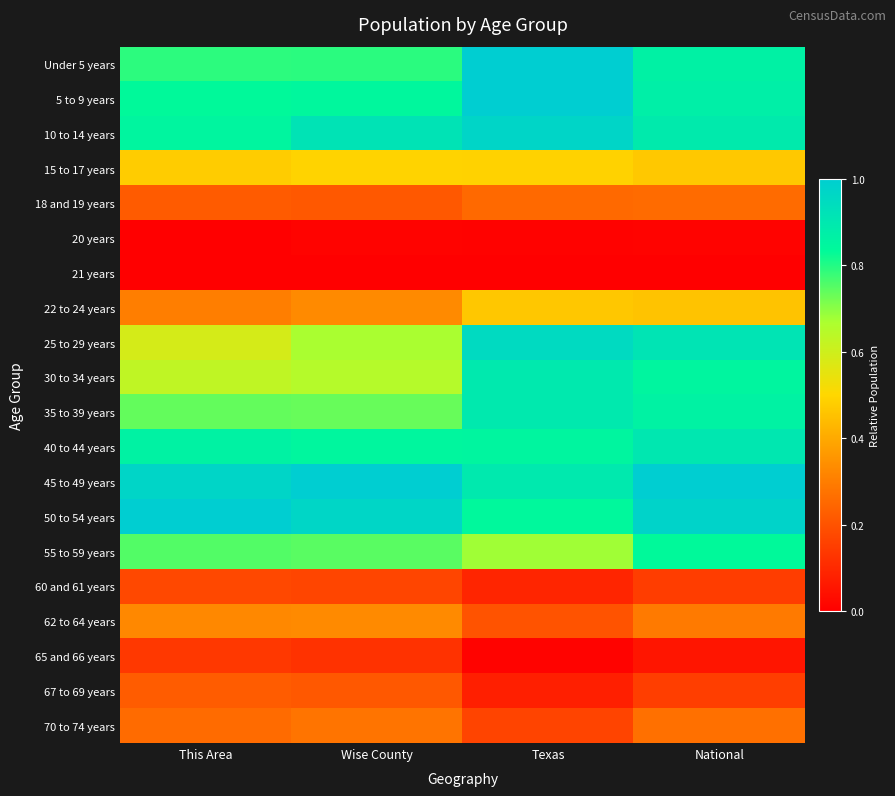

Between This Area and Wise County, which is larger?

Wise County